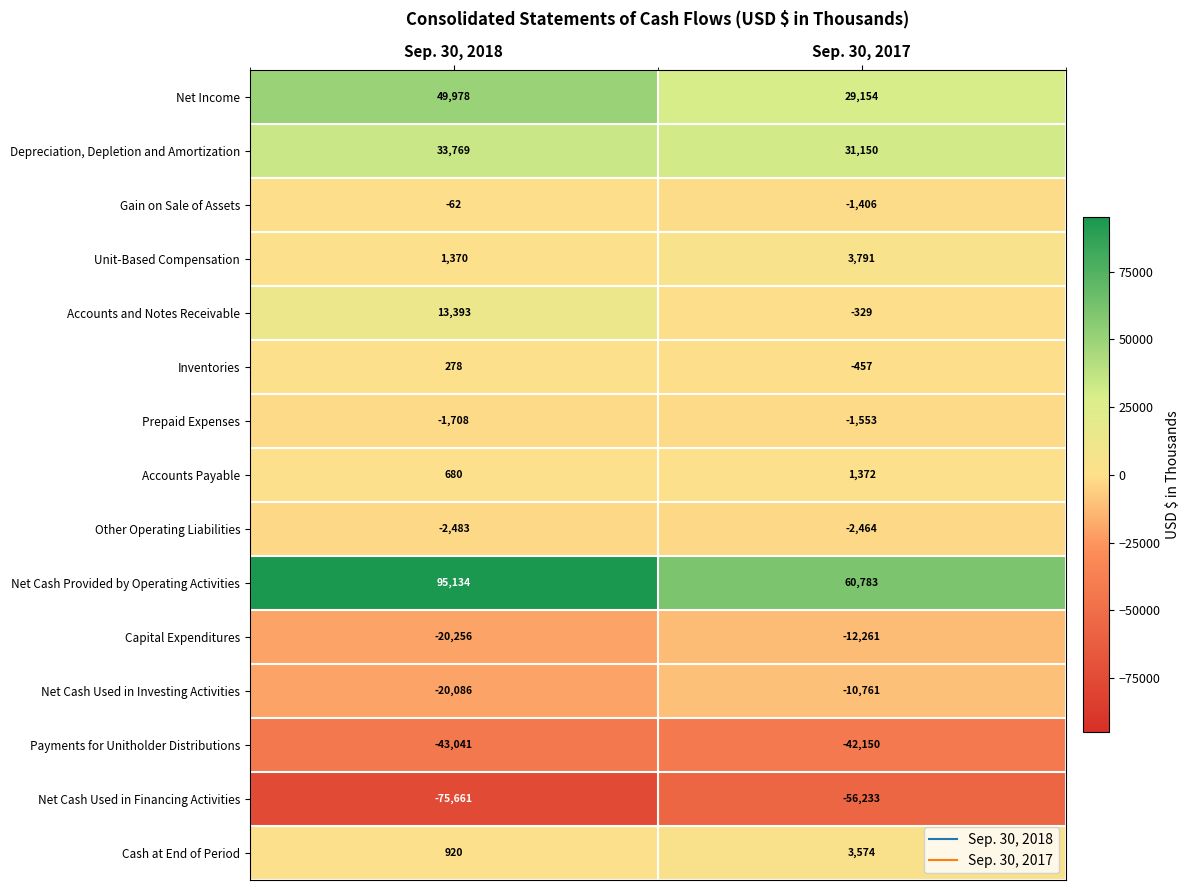

Reading left to right, list all the values displayed in this chart.

Net Income: Sep. 30, 2018=49978	Sep. 30, 2017=29154
Depreciation, Depletion and Amortization: Sep. 30, 2018=33769	Sep. 30, 2017=31150
Gain on Sale of Assets: Sep. 30, 2018=-62	Sep. 30, 2017=-1406
Unit-Based Compensation: Sep. 30, 2018=1370	Sep. 30, 2017=3791
Accounts and Notes Receivable: Sep. 30, 2018=13393	Sep. 30, 2017=-329
Inventories: Sep. 30, 2018=278	Sep. 30, 2017=-457
Prepaid Expenses: Sep. 30, 2018=-1708	Sep. 30, 2017=-1553
Accounts Payable: Sep. 30, 2018=680	Sep. 30, 2017=1372
Other Operating Liabilities: Sep. 30, 2018=-2483	Sep. 30, 2017=-2464
Net Cash Provided by Operating Activities: Sep. 30, 2018=95134	Sep. 30, 2017=60783
Capital Expenditures: Sep. 30, 2018=-20256	Sep. 30, 2017=-12261
Net Cash Used in Investing Activities: Sep. 30, 2018=-20086	Sep. 30, 2017=-10761
Payments for Unitholder Distributions: Sep. 30, 2018=-43041	Sep. 30, 2017=-42150
Net Cash Used in Financing Activities: Sep. 30, 2018=-75661	Sep. 30, 2017=-56233
Cash at End of Period: Sep. 30, 2018=920	Sep. 30, 2017=3574